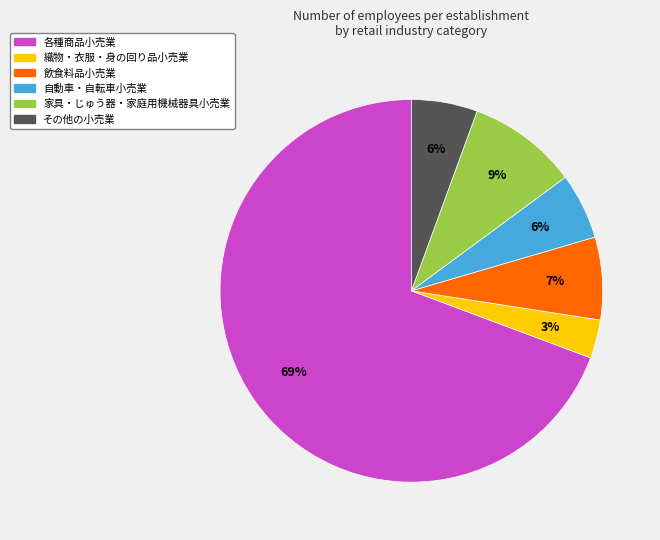

Is the sum of 織物・衣服・身の回り品小売業 and その他の小売業 greater than half?

No